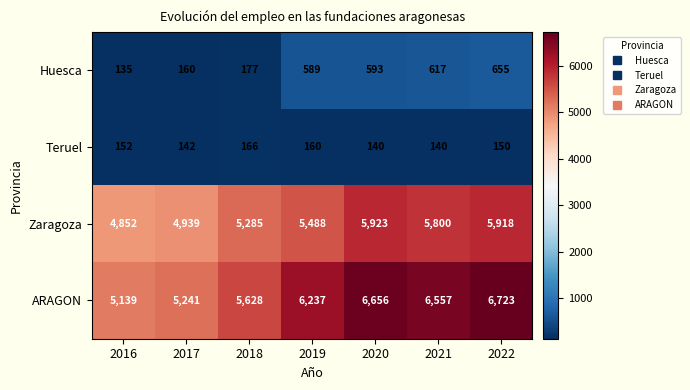

What is the difference between the ARAGON values at 2016 and 2018?

489